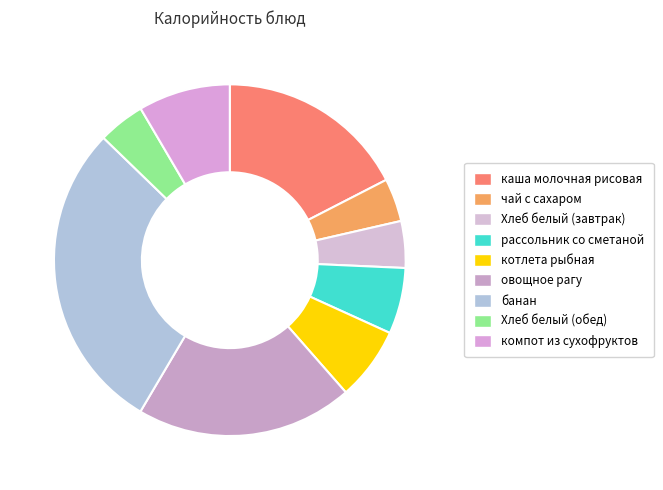

Is there any slice that represents more than half of the pie?

No